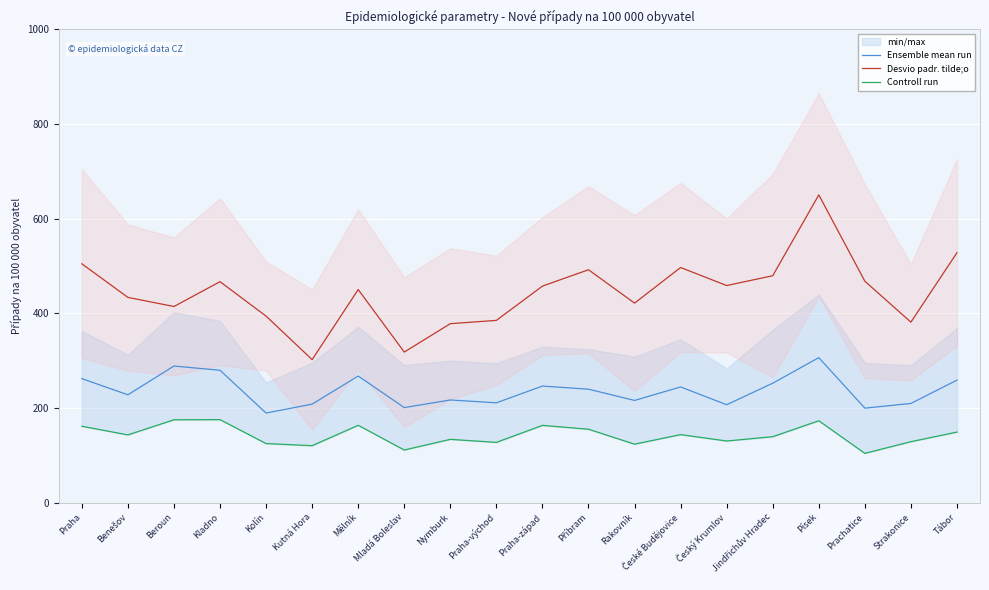

What is the sum of the Desvio padr. tilde;o values at Tábor and Prachatice?

996.5